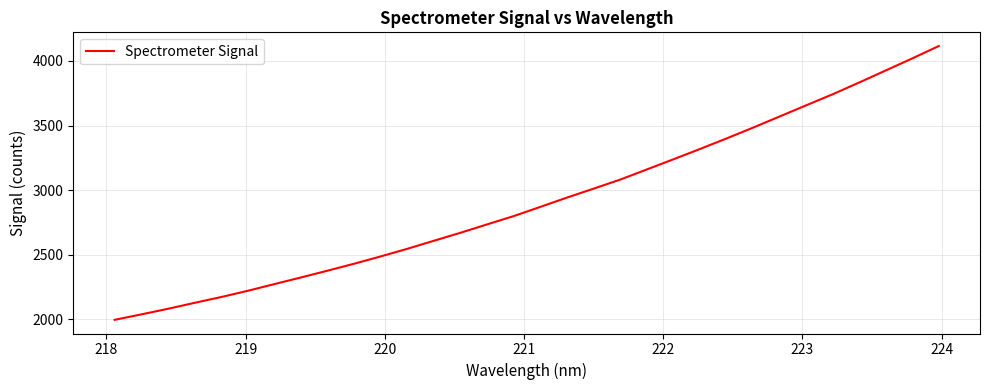

What is the greatest value displayed?

4115.3